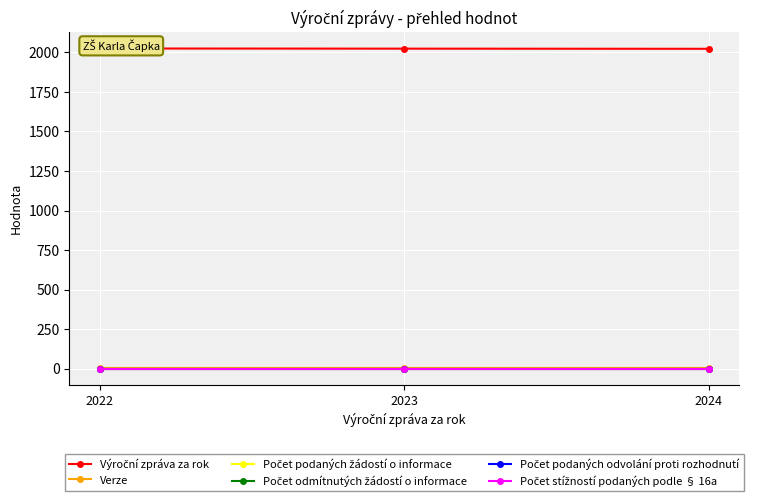

Reading right to left, what are all the values shown in this chart?

Výroční zpráva za rok: 2024=2022	2023=2023	2022=2024
Verze: 2024=2	2023=2	2022=2
Počet podaných žádostí o informace: 2024=0	2023=0	2022=0
Počet odmítnutých žádostí o informace: 2024=0	2023=0	2022=0
Počet podaných odvolání proti rozhodnutí: 2024=0	2023=0	2022=0
Počet stížností podaných podle § 16a: 2024=0	2023=0	2022=0